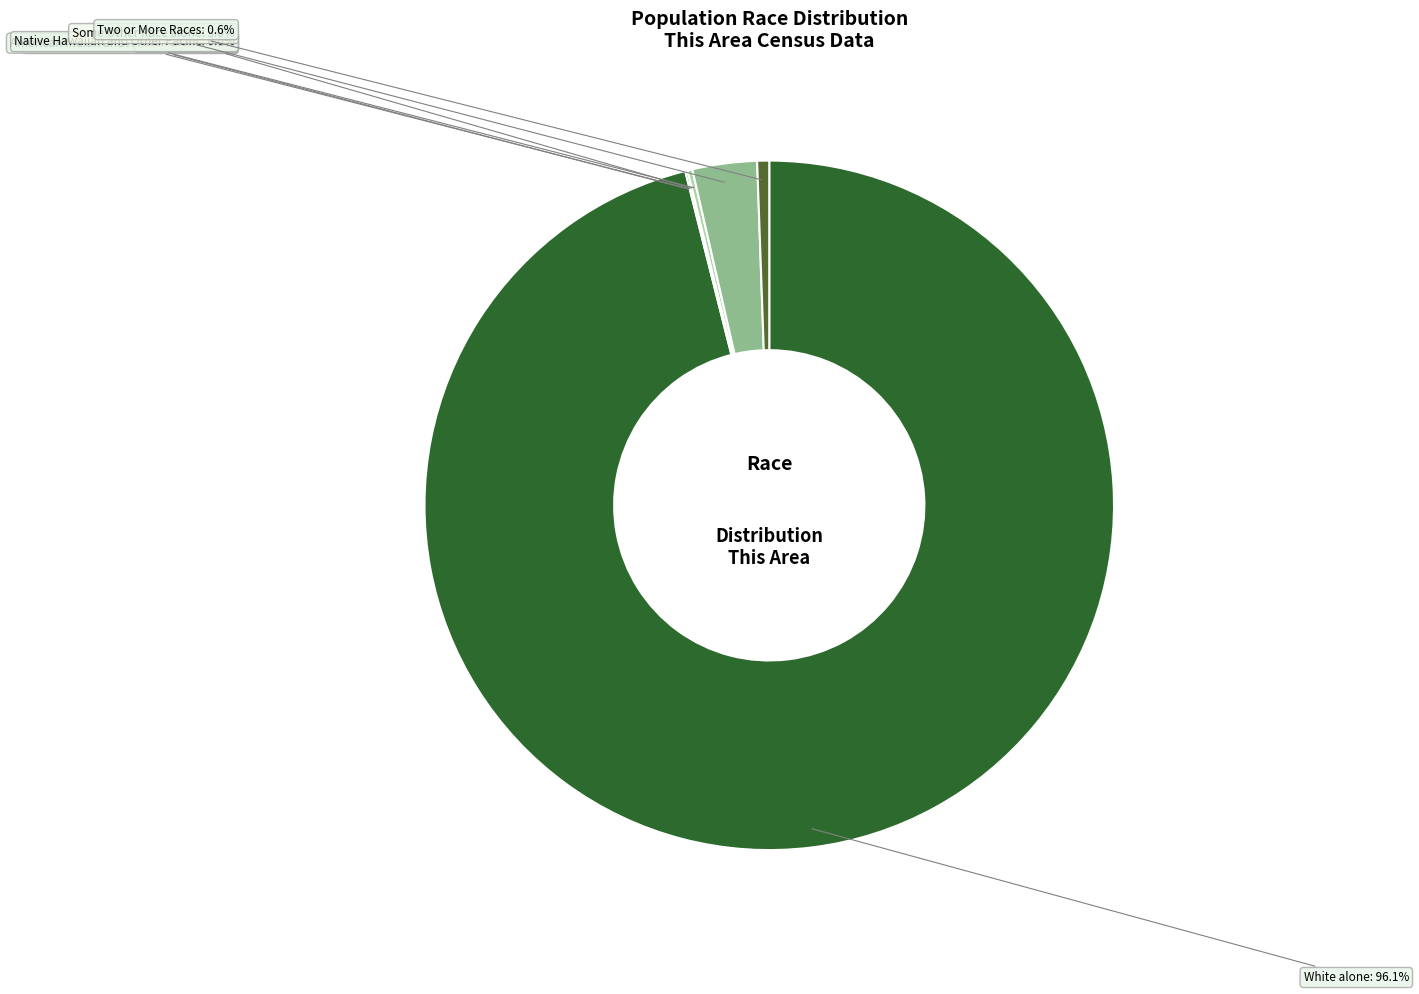

How many slices are in this pie chart?

7